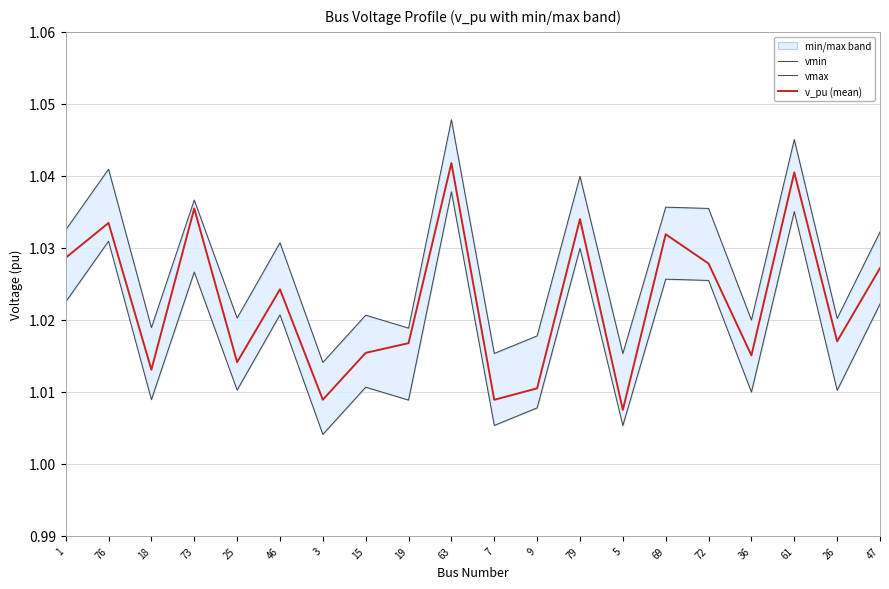

True or false: vmin and vmax intersect in this chart.

False